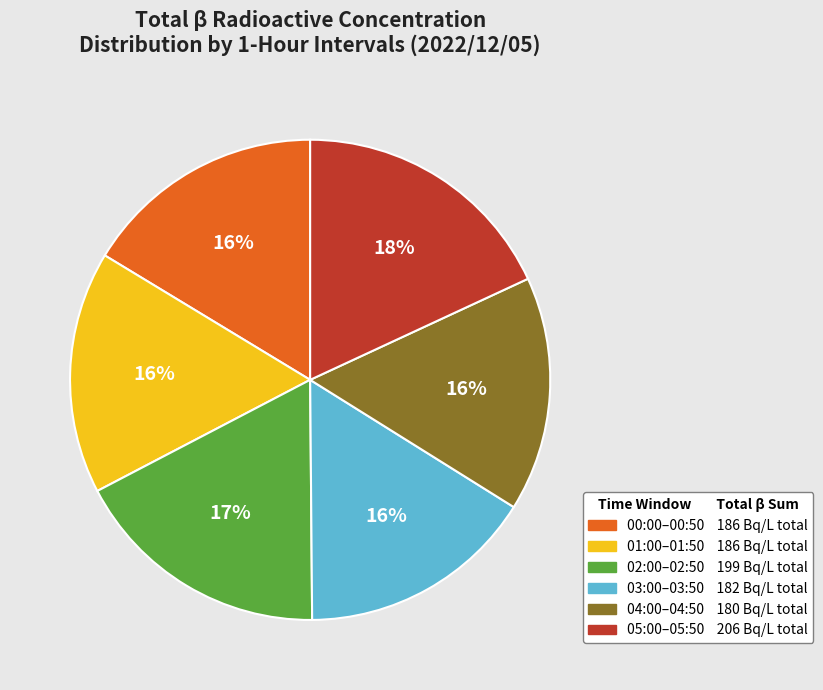

Does any single category account for the majority?

No